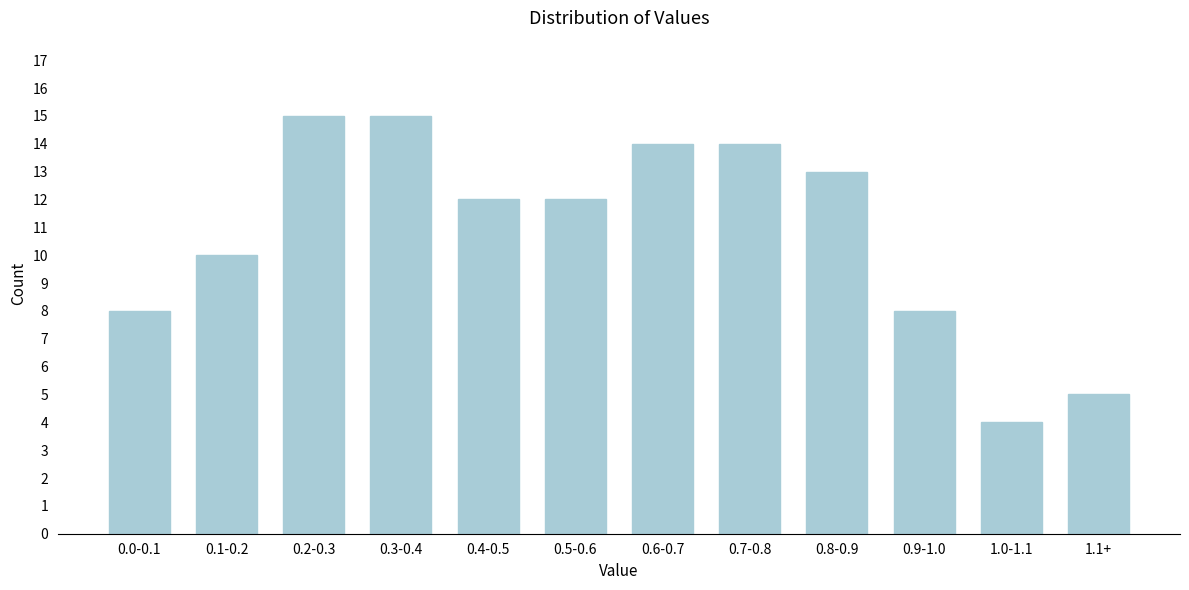

Reading left to right, transcribe all the data shown in this chart.

0.0-0.1=8	0.1-0.2=10	0.2-0.3=15	0.3-0.4=15	0.4-0.5=12	0.5-0.6=12	0.6-0.7=14	0.7-0.8=14	0.8-0.9=13	0.9-1.0=8	1.0-1.1=4	1.1+=5